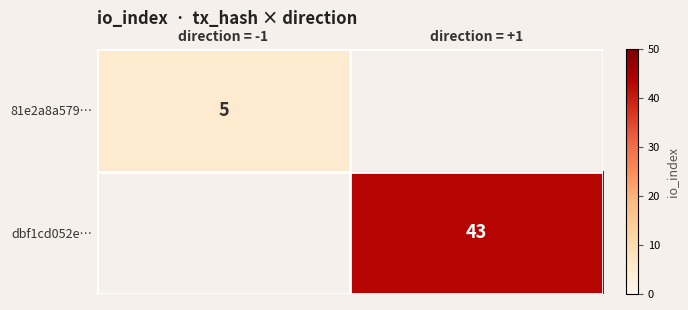

True or false: dbf1cd052e… has a value of 43 at direction = +1.

True